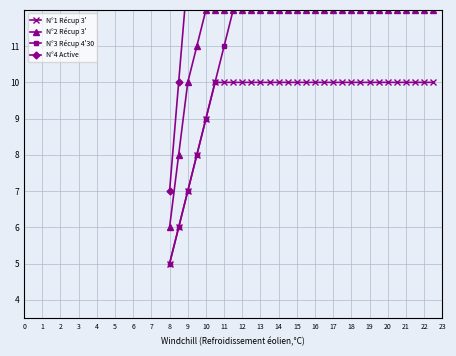

The N°1 Récup 3' series shows 6 at 19. True or false?

False